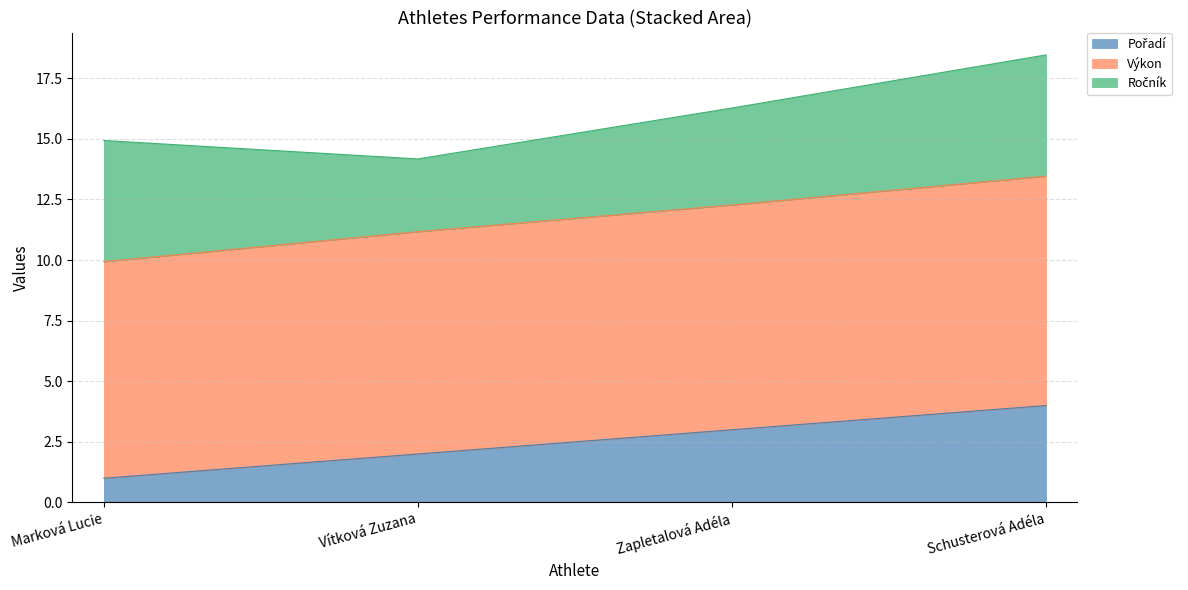

What is the total value across all series at Vítková Zuzana?

14.2